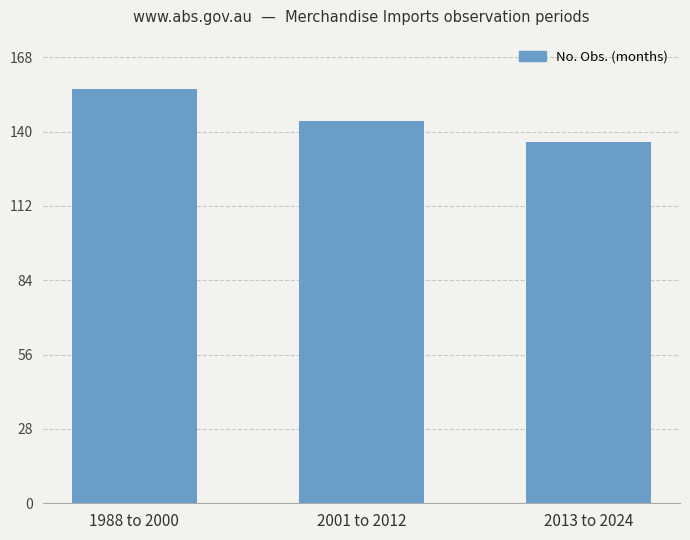

Reading left to right, list all the values displayed in this chart.

156	144	136